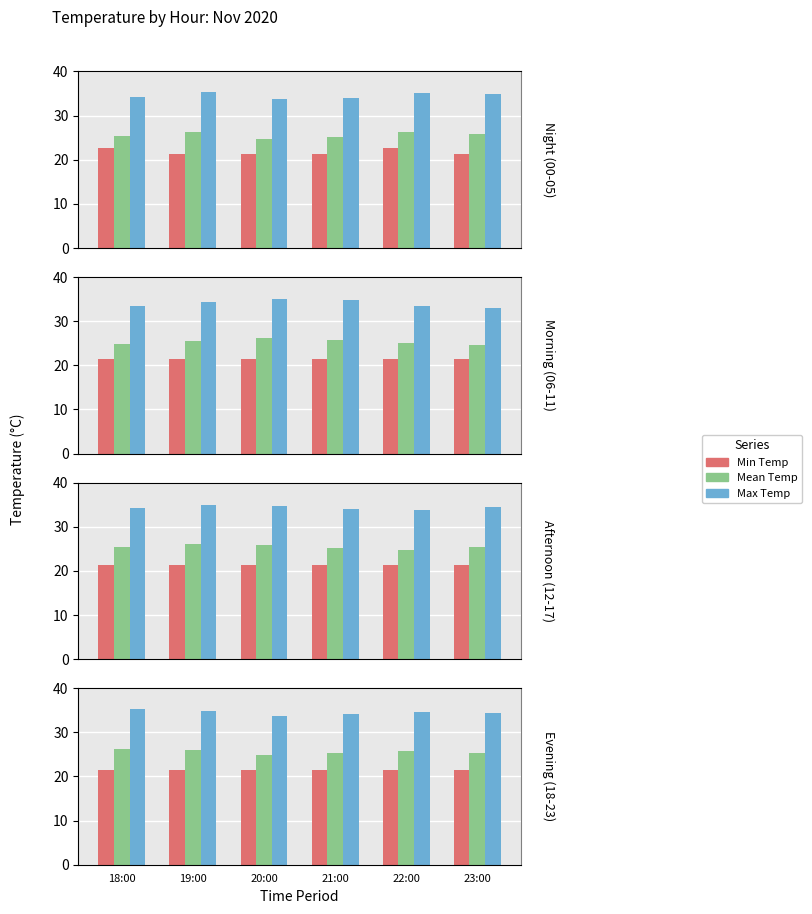

At which category is the sum across all series the highest?

18:00